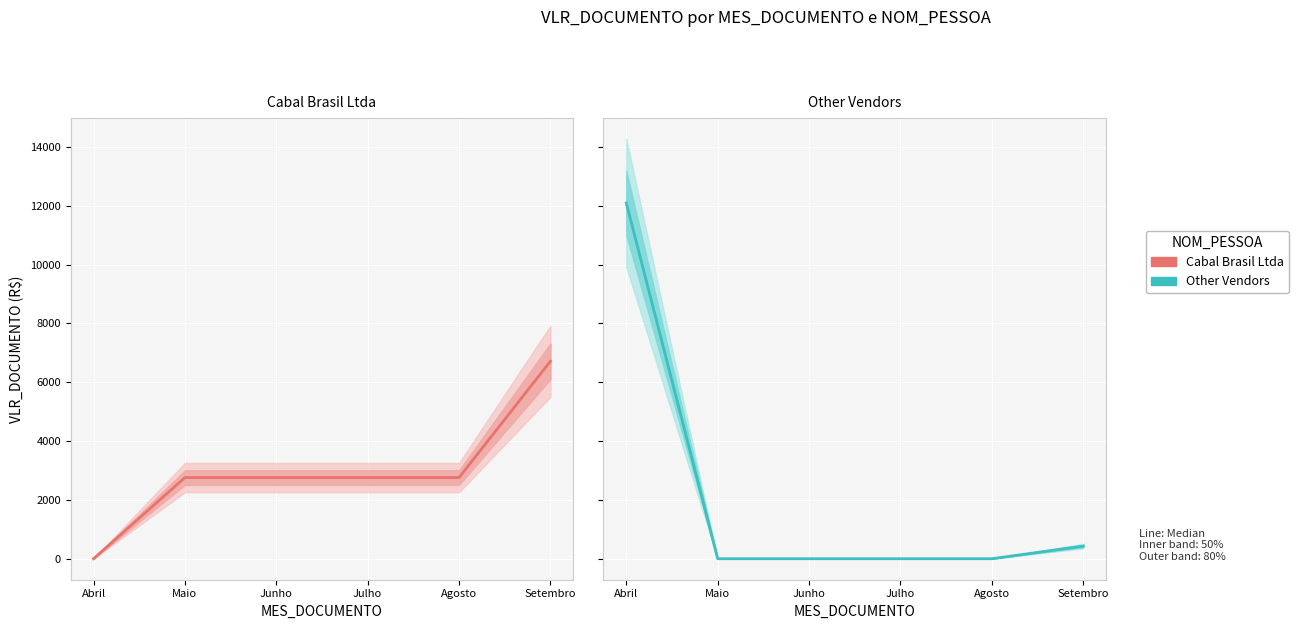

Which category has the lowest value across all series?

Abril